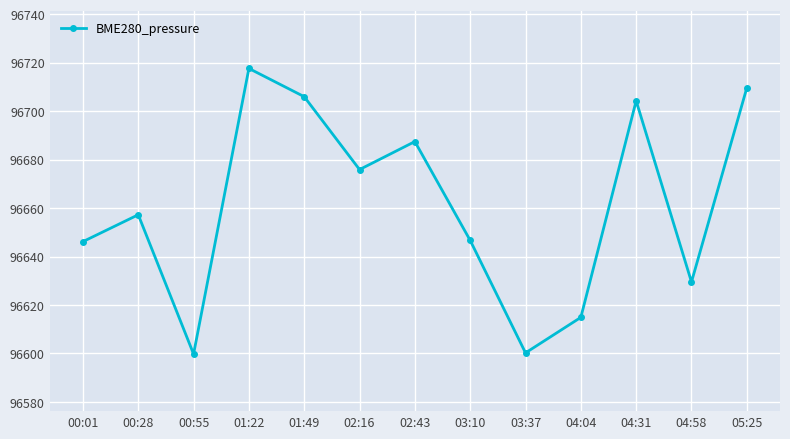

Is it true that the value at 03:10 is 96646.7?

True